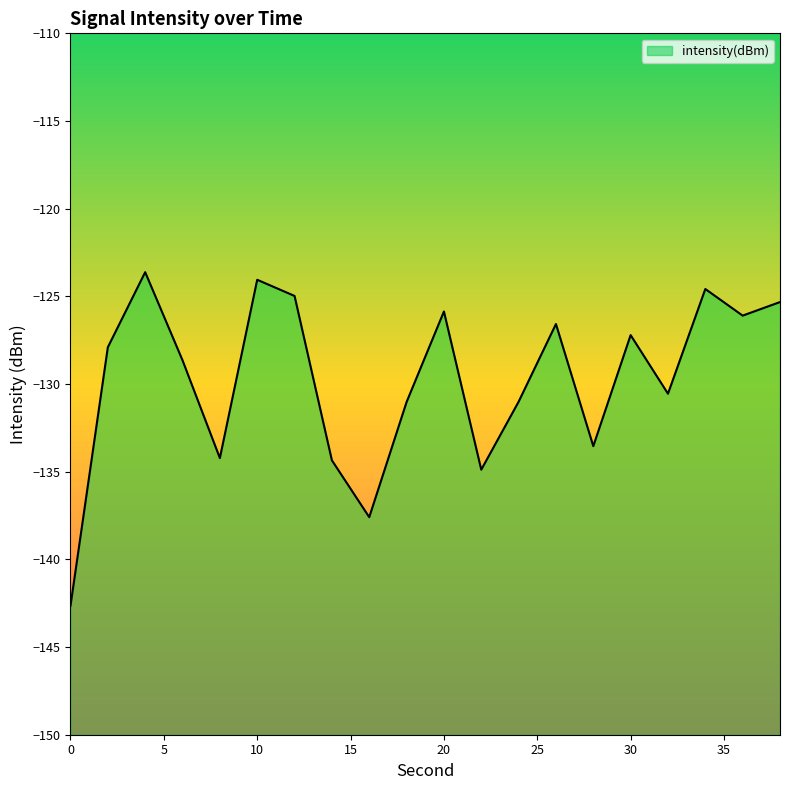

Reading left to right, list all the values displayed in this chart.

-142.6	-127.9	-123.6	-128.6	-134.2	-124.1	-125.0	-134.4	-137.6	-131.0	-125.9	-134.9	-131.0	-126.6	-133.5	-127.2	-130.6	-124.6	-126.1	-125.3